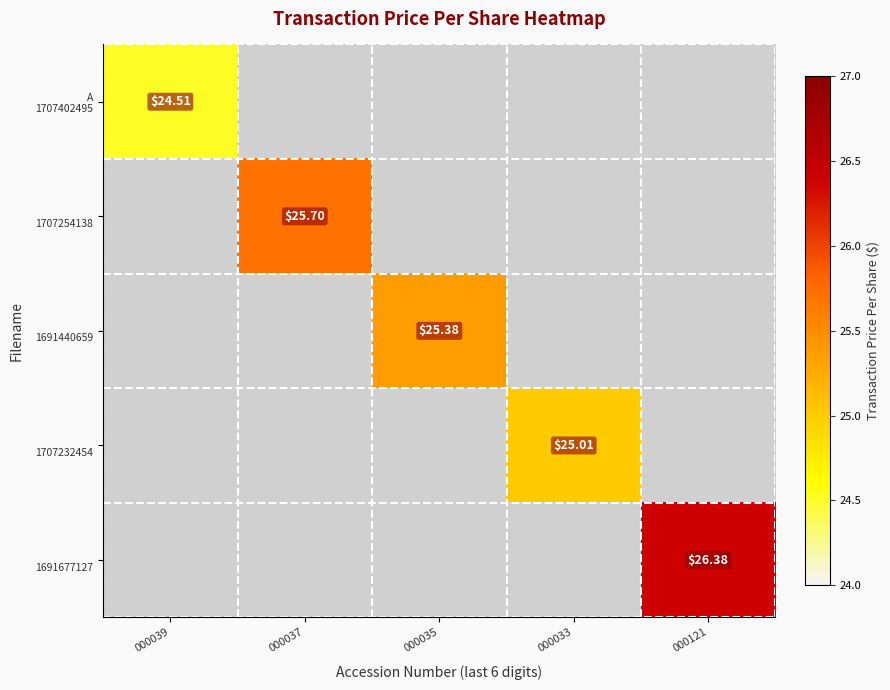

How many positive values does the 1707254138 series have?

1